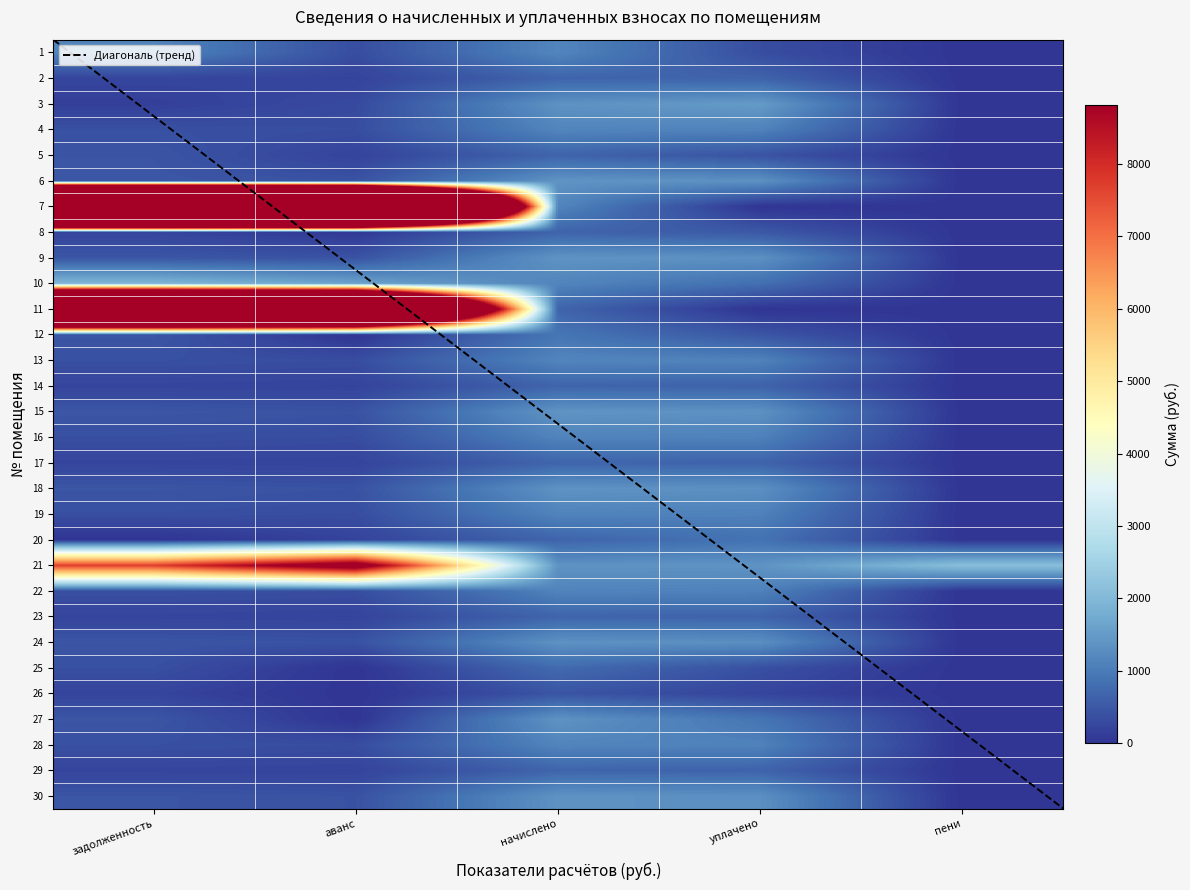

Between пени and аванс, which is larger?

аванс